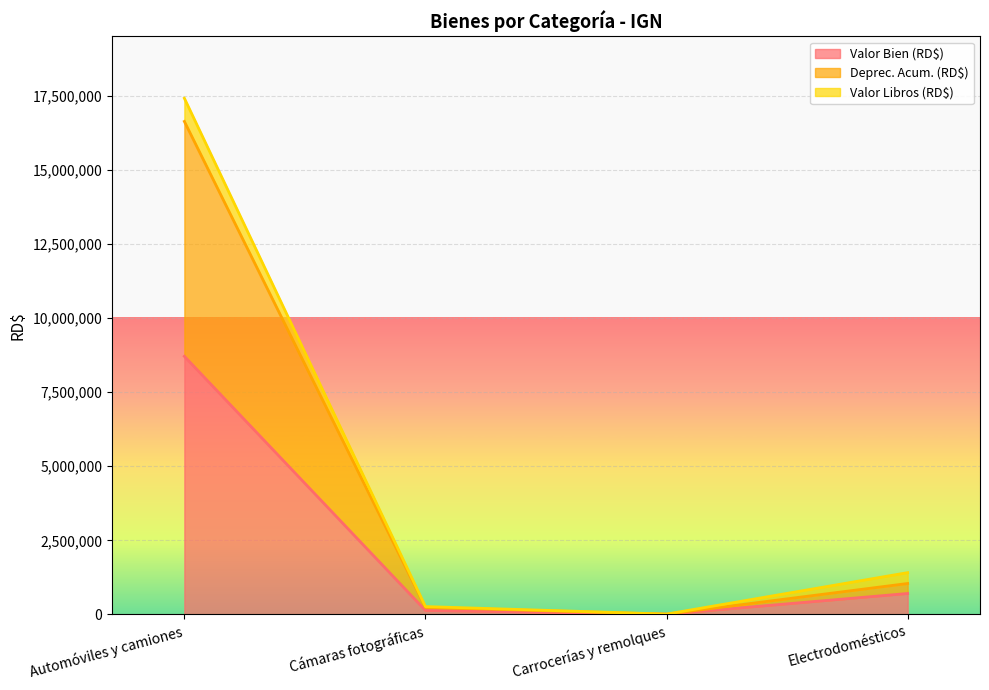

Does the chart display data point markers on the line(s)?

No